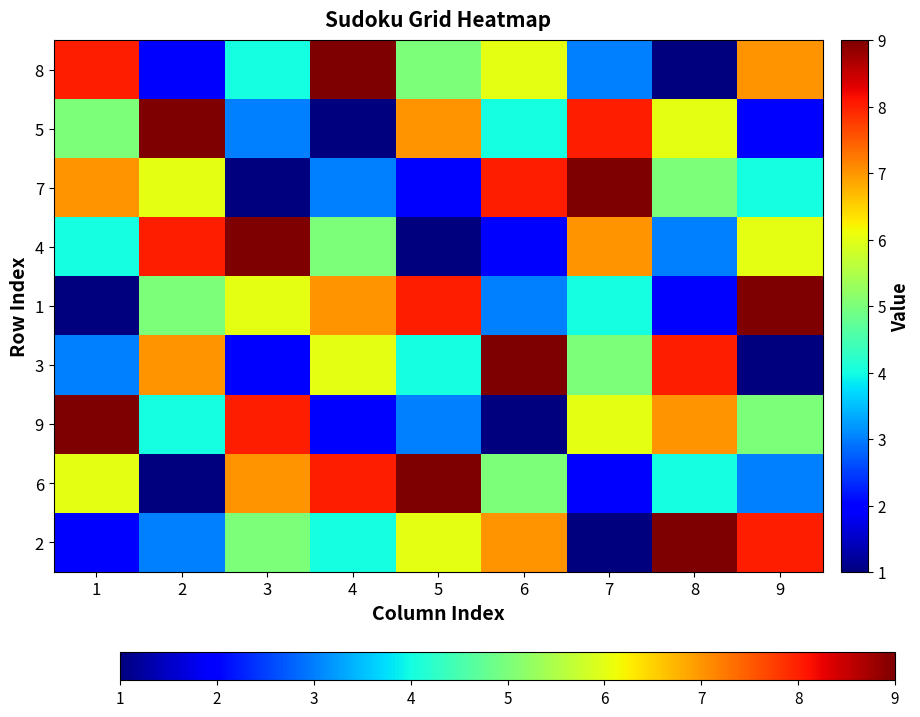

Rank the series by their maximum value, from highest to lowest.

8, 5, 7, 4, 1, 3, 9, 6, 2